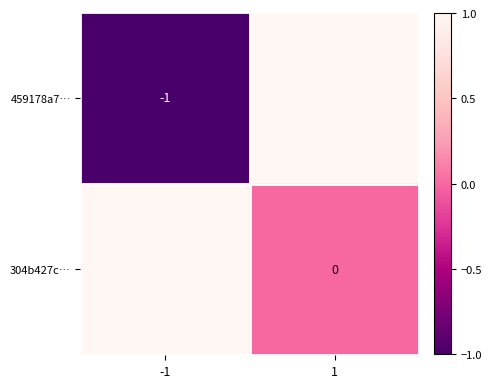

Which series has the largest total across all categories?

304b427c…